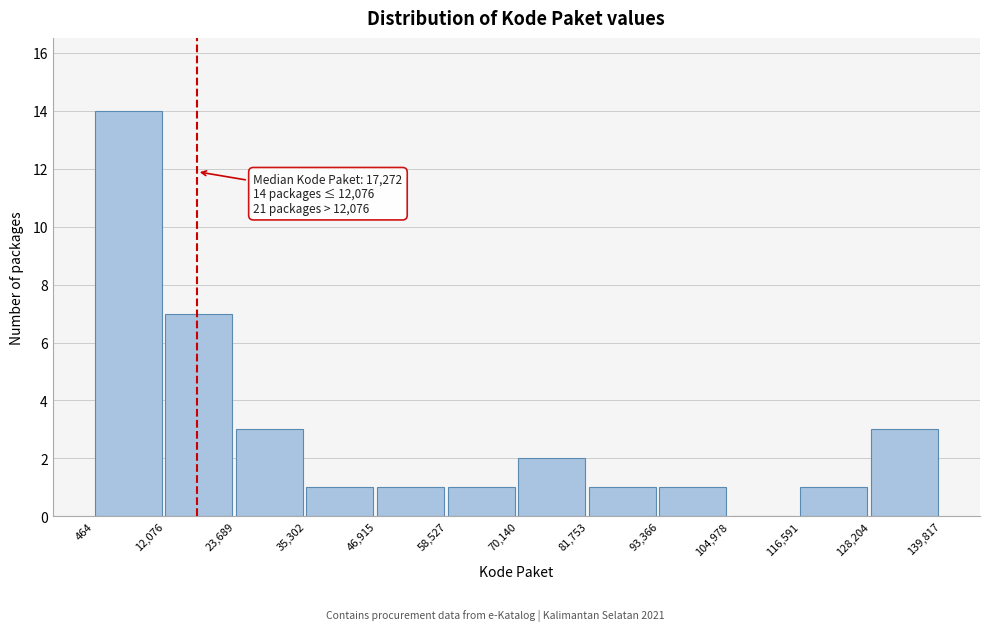

Over which range of the x-axis is the bar tallest?

464 to 12,076